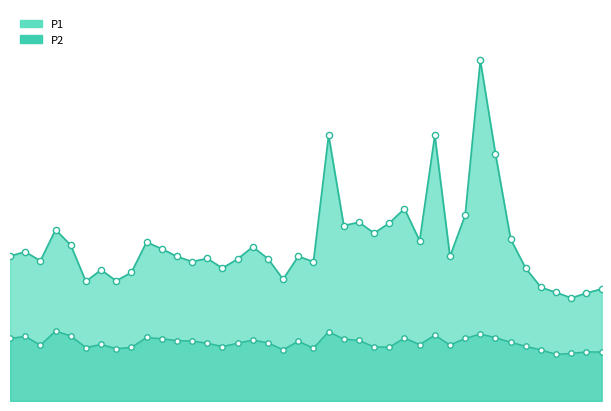

Which series has the widest spread of Y values?

P1